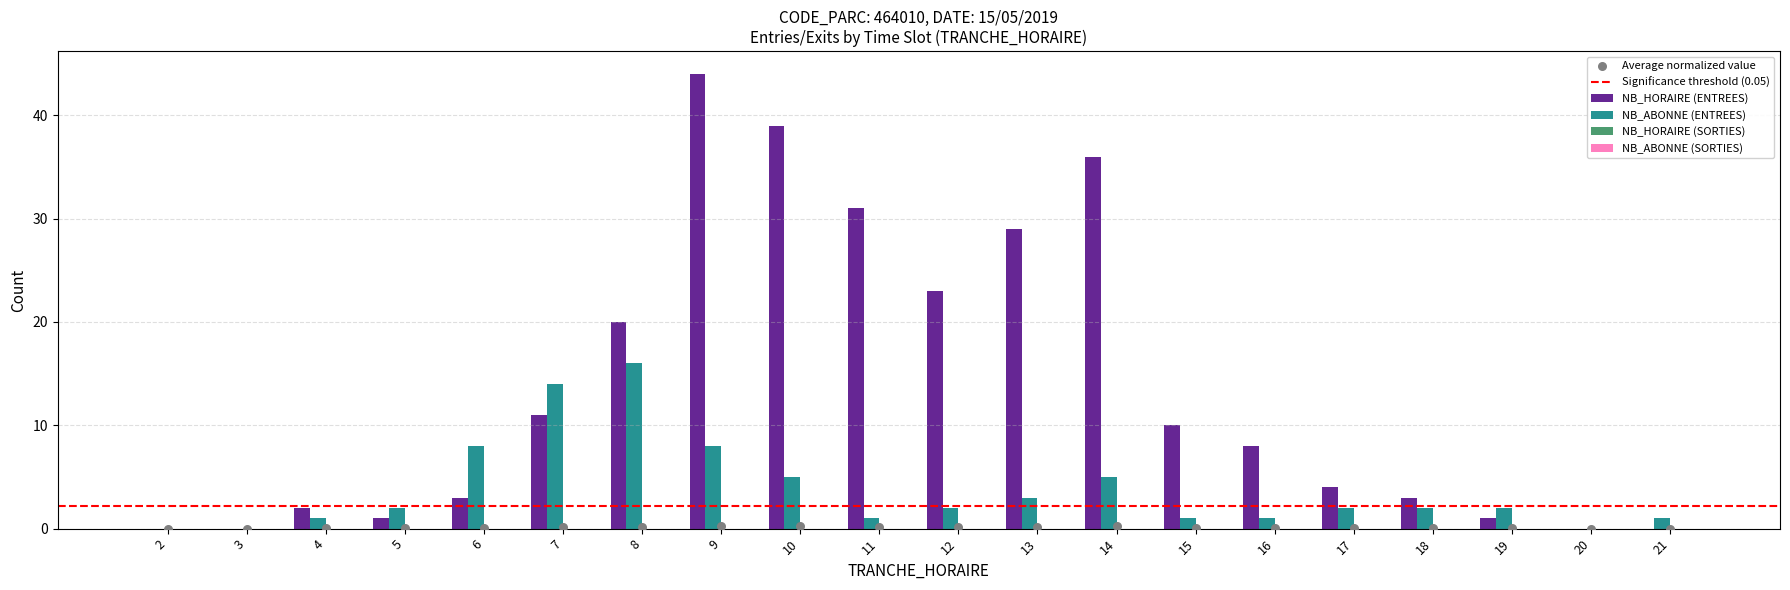

Which series has the widest spread of Y values?

NB_HORAIRE